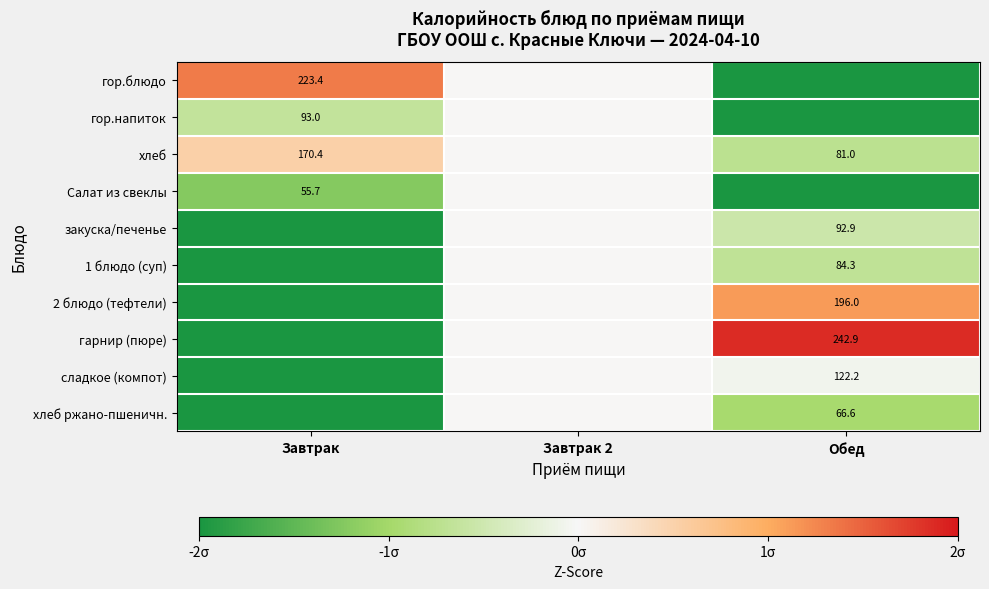

At which label is хлеб ржано-пшеничн. closest to -1?

Обед